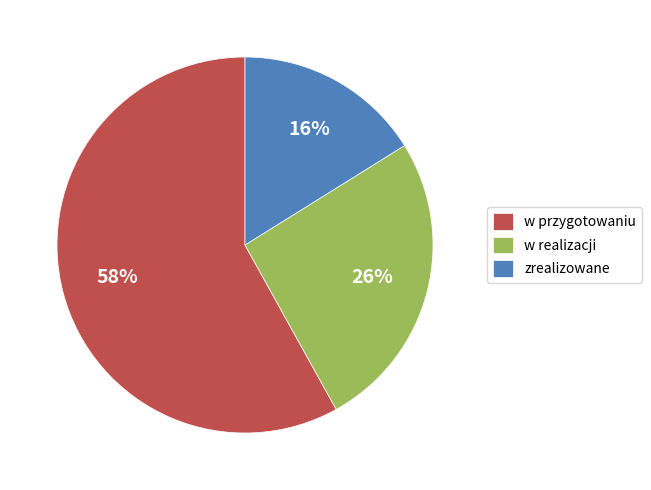

The w realizacji slice represents 20% of the pie. True or false?

False